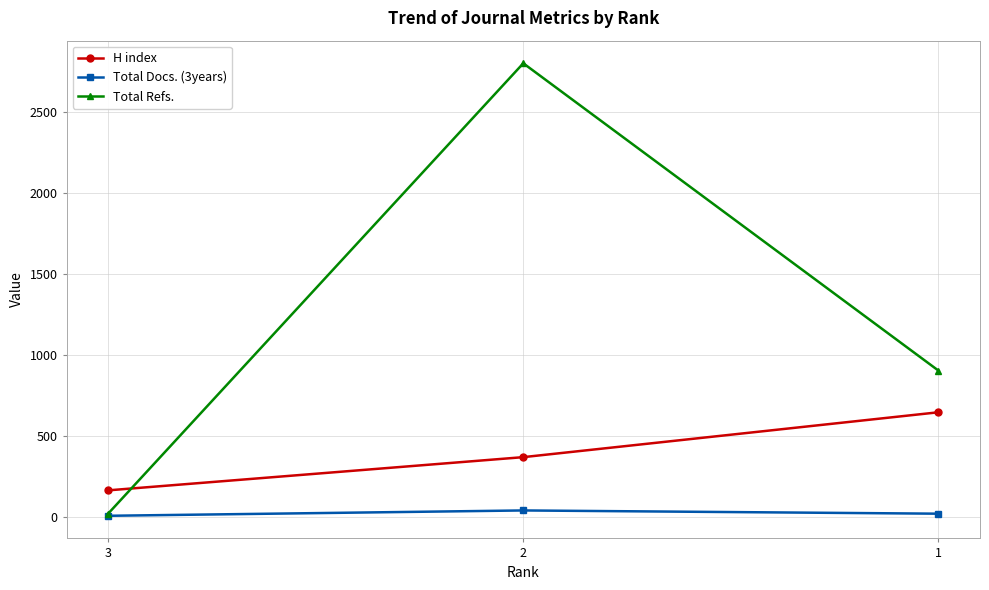

What is the total value across all series at 3?

197